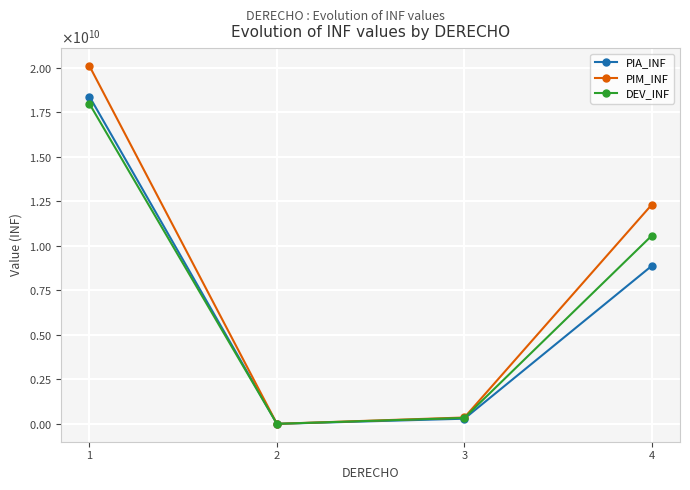

At which category is the sum across all series the highest?

1